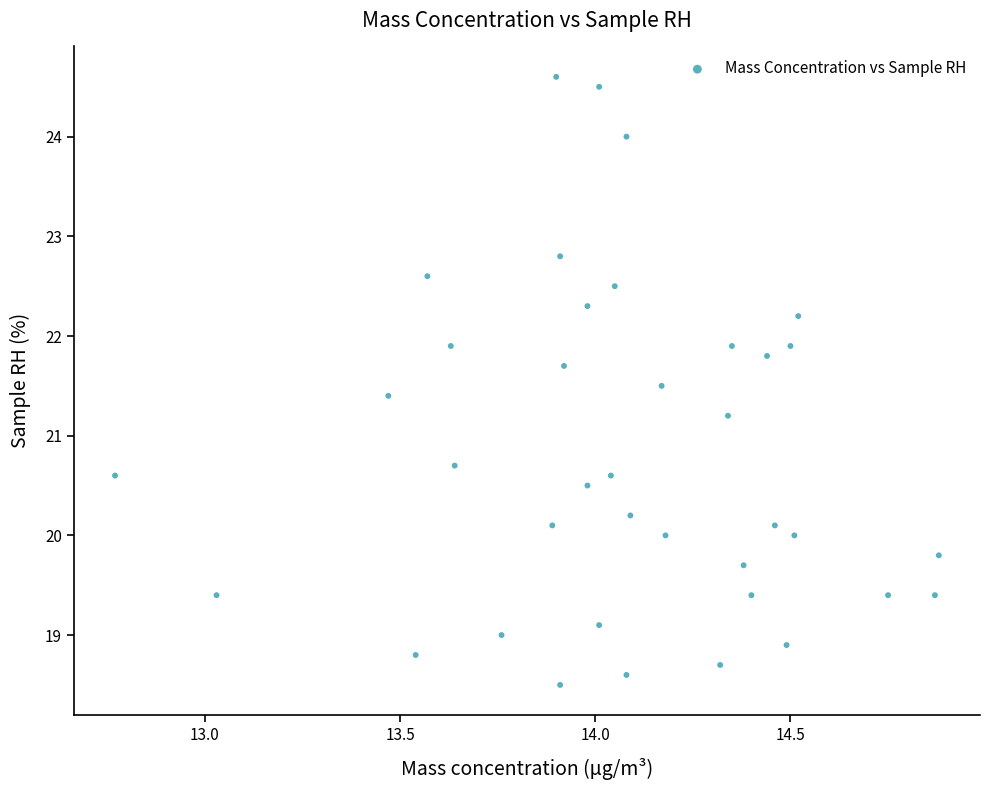

What Y value in the scatter plot is closest to 21?

21.2